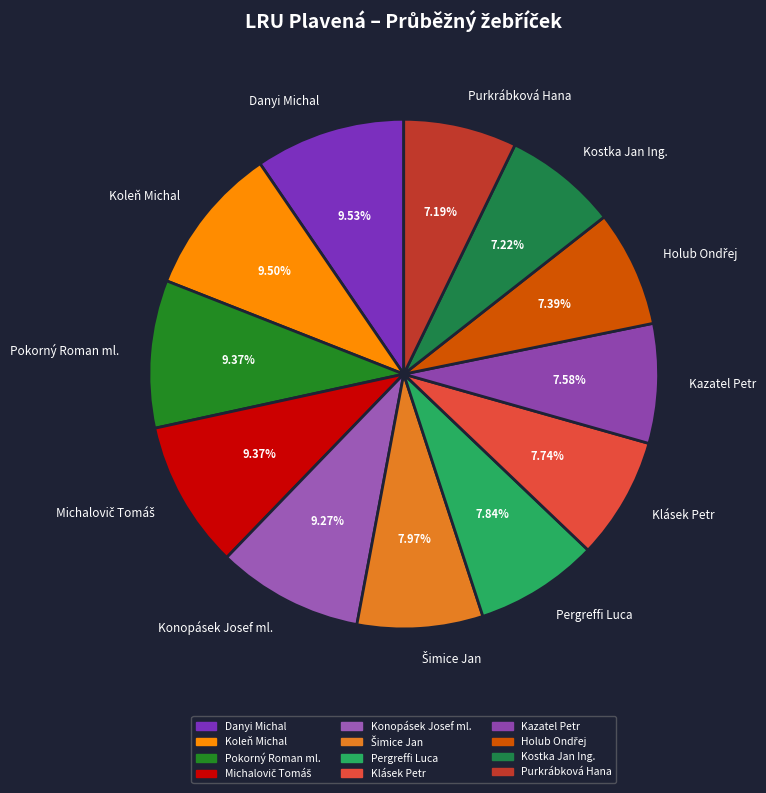

Is there a majority slice in this chart?

No